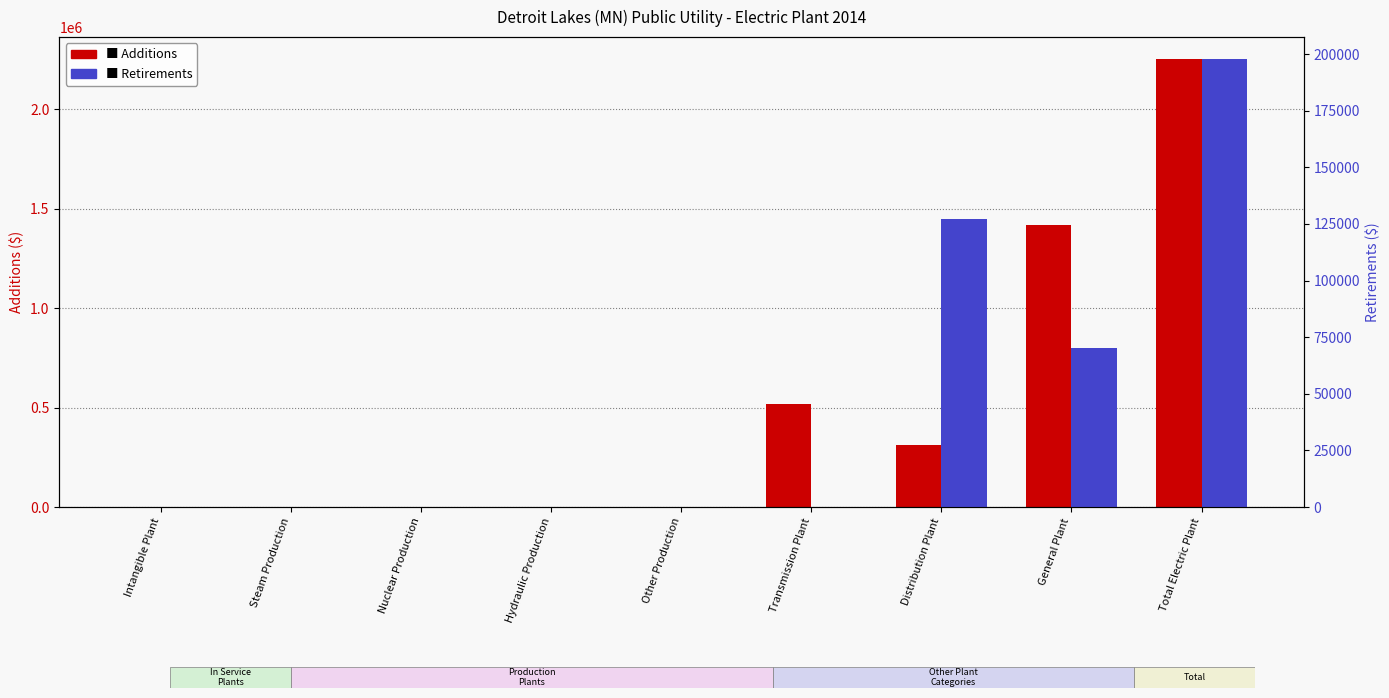

How many bars are there in each group?

2